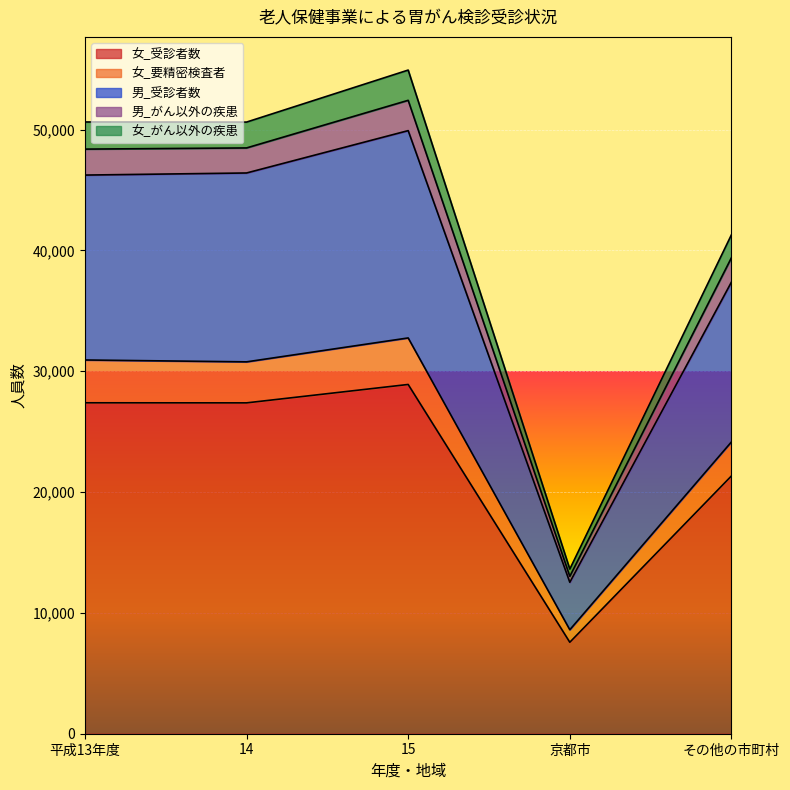

What is the label of the 4th point from the right?

14